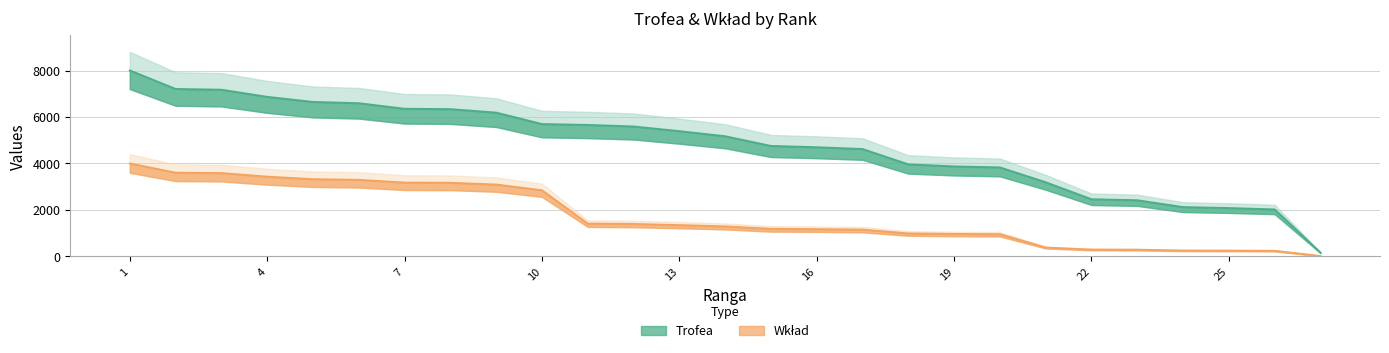

Is it true that Wkład equals 3169 at 8?

True